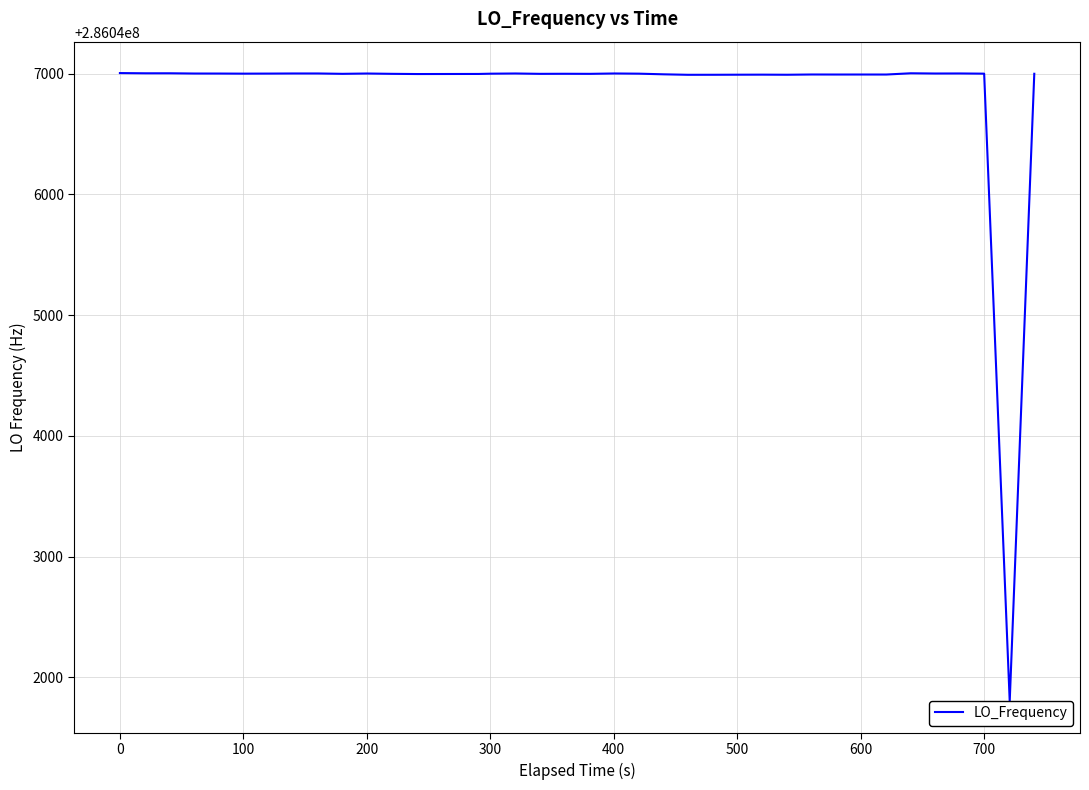

What is the value of the 10th point from the left?

286047001.1